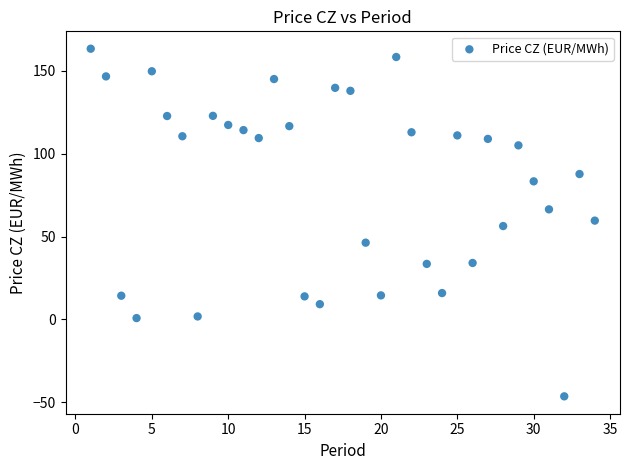

What is the range of Y values (max minus min)?

209.7